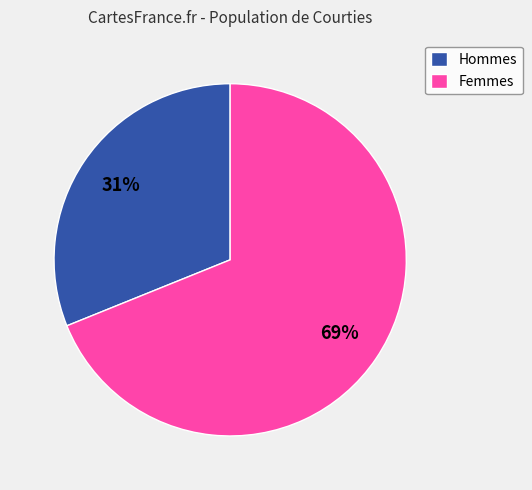

What is the largest slice in the pie chart?

Femmes